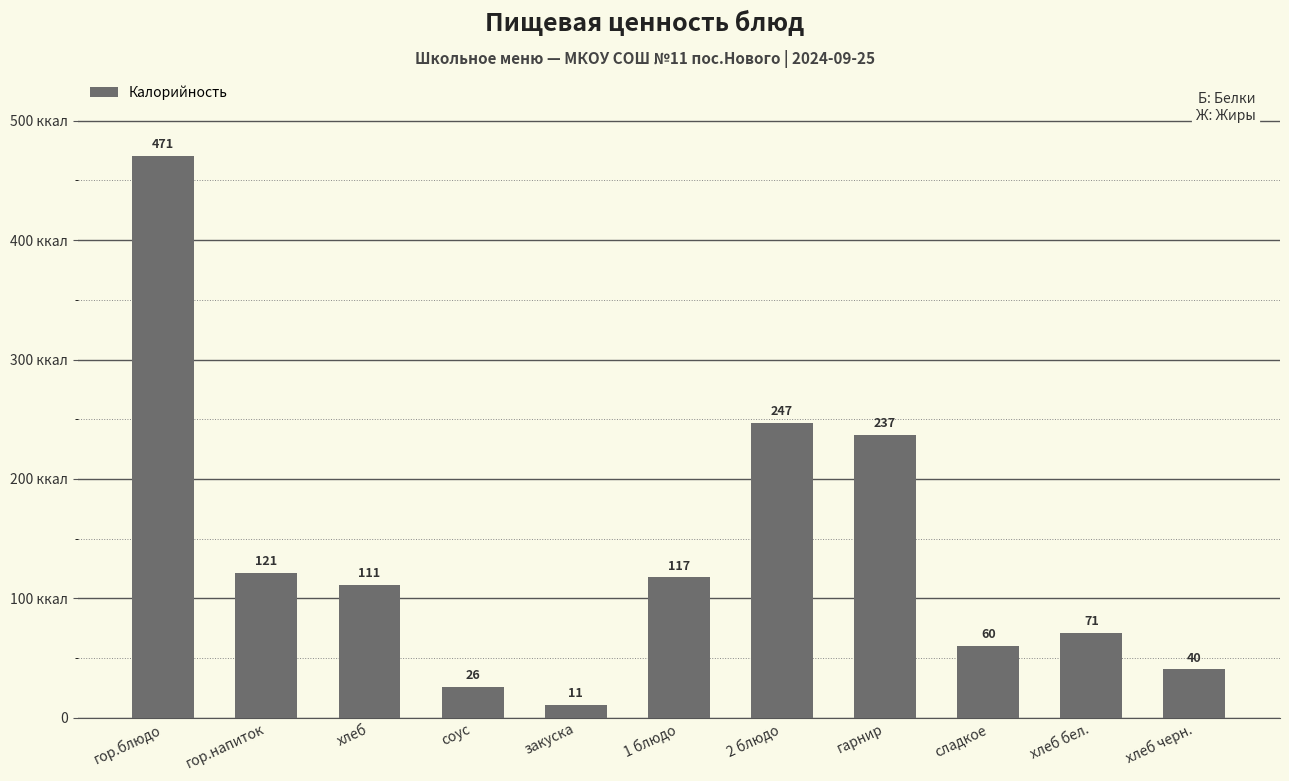

What position from the right is закуска?

7